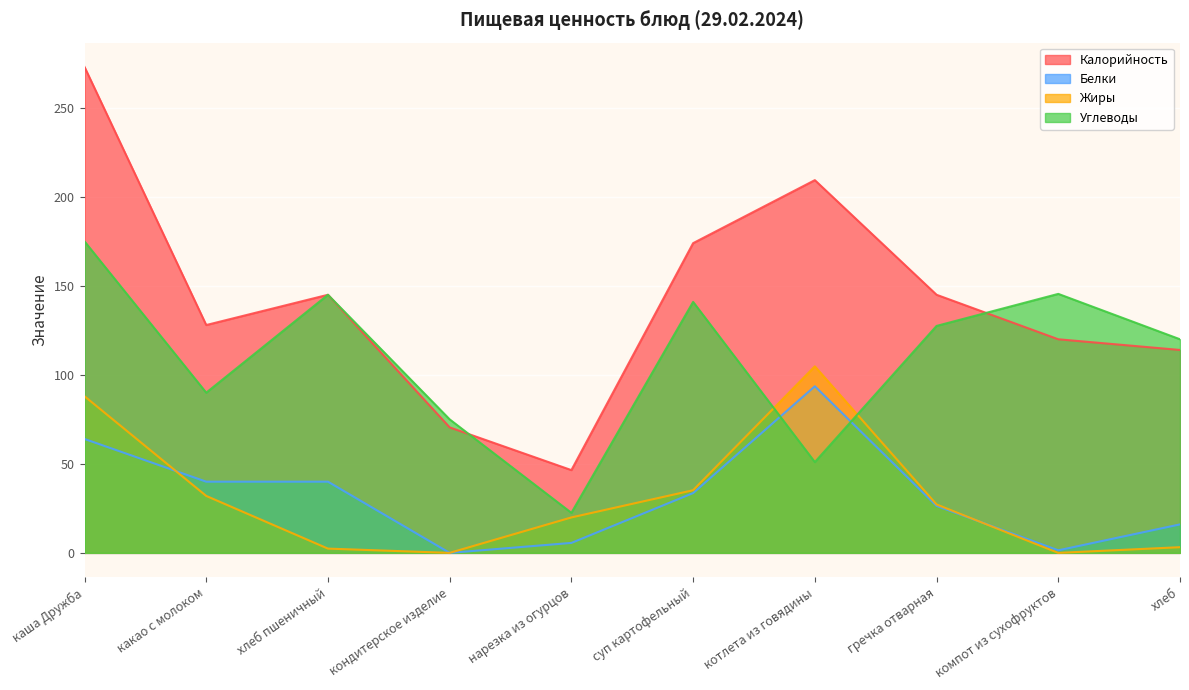

At which label is Углеводы closest to 98?

какао с молоком